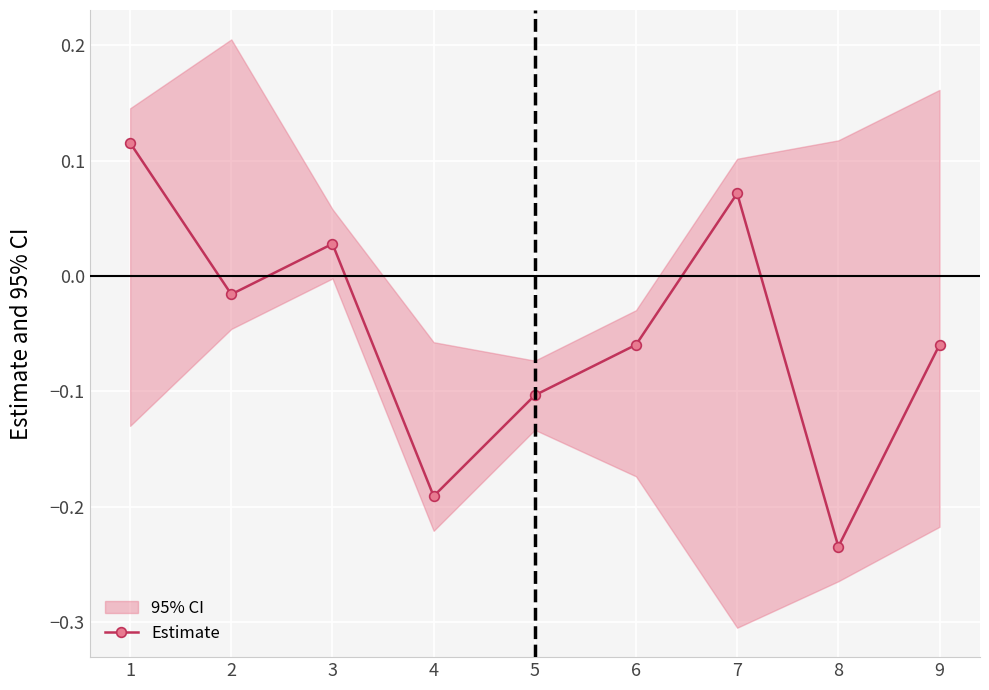

How many values in Estimate are below zero?

6